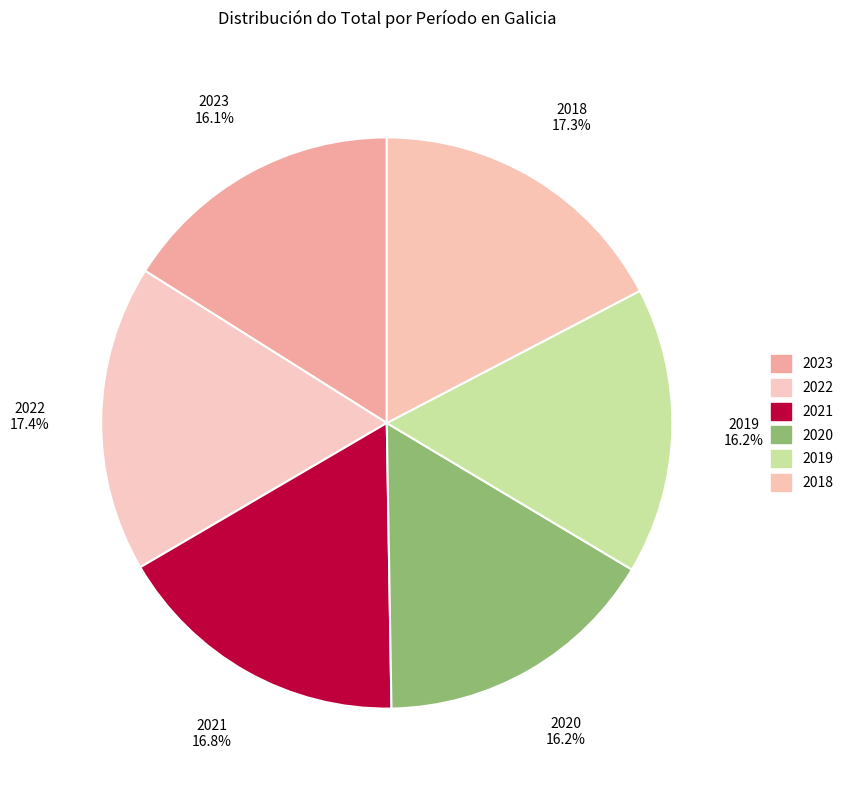

Does any single category account for the majority?

No